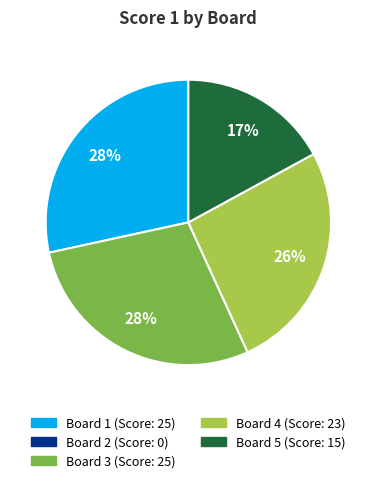

To the nearest percent, what is the difference between the largest and smallest slice percentages?

11%